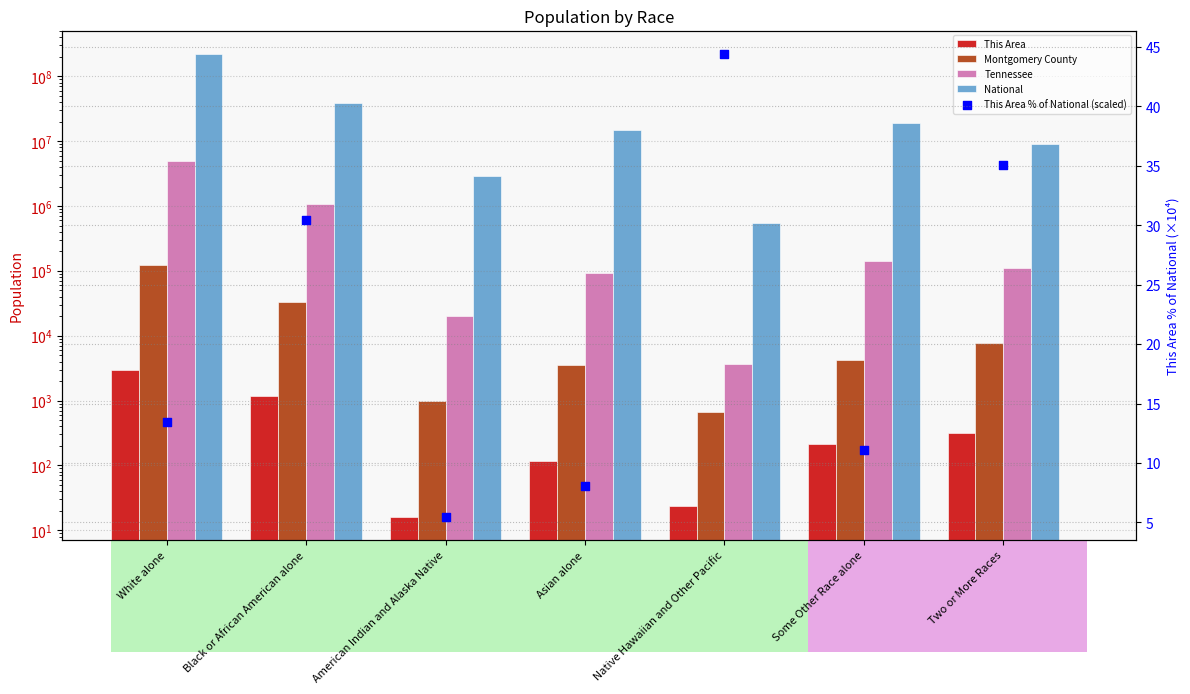

Is the value of This Area at Some Other Race alone greater than the value of Montgomery County at American Indian and Alaska Native?

No